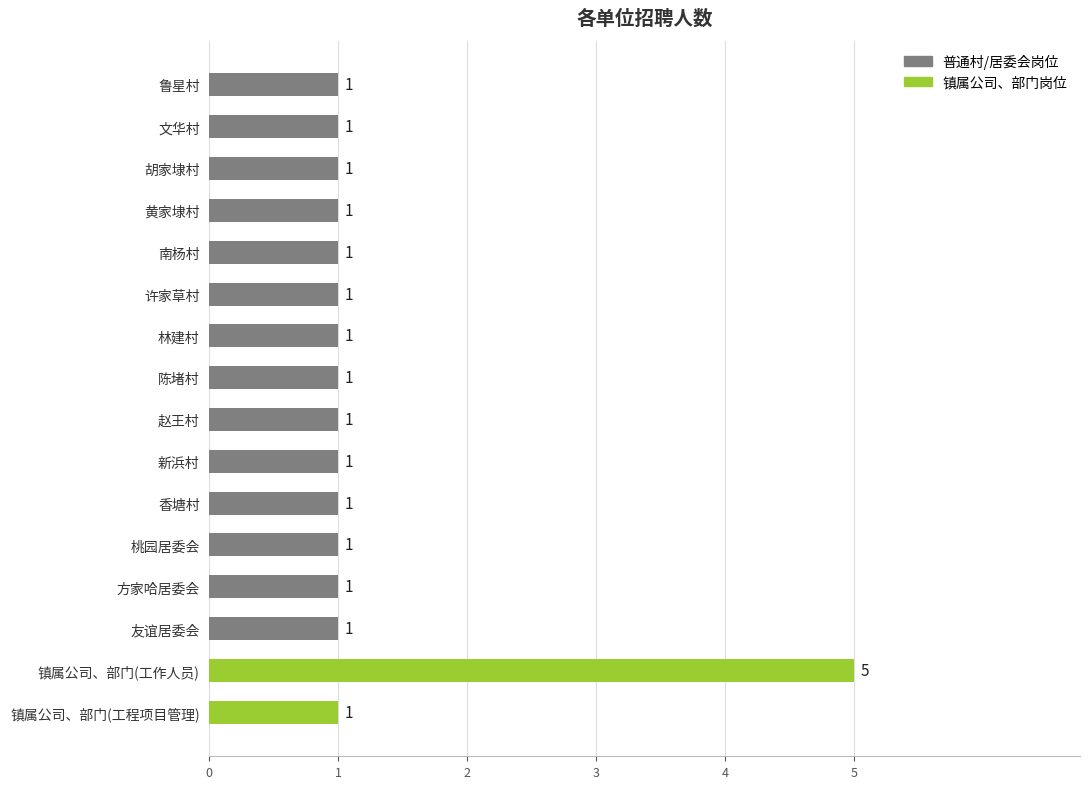

True or false: the data shows 1 at 赵王村.

True